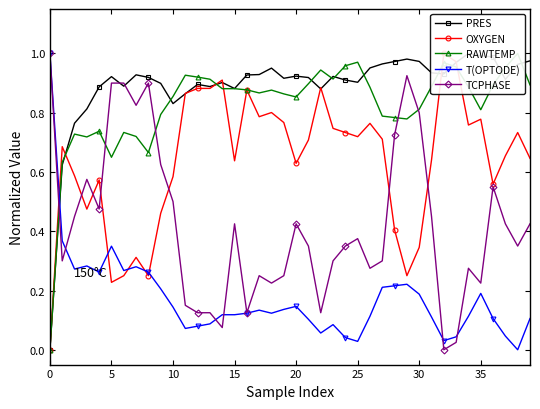

What are all the series names shown in the legend?

PRES, OXYGEN, RAWTEMP, T(OPTODE), TCPHASE